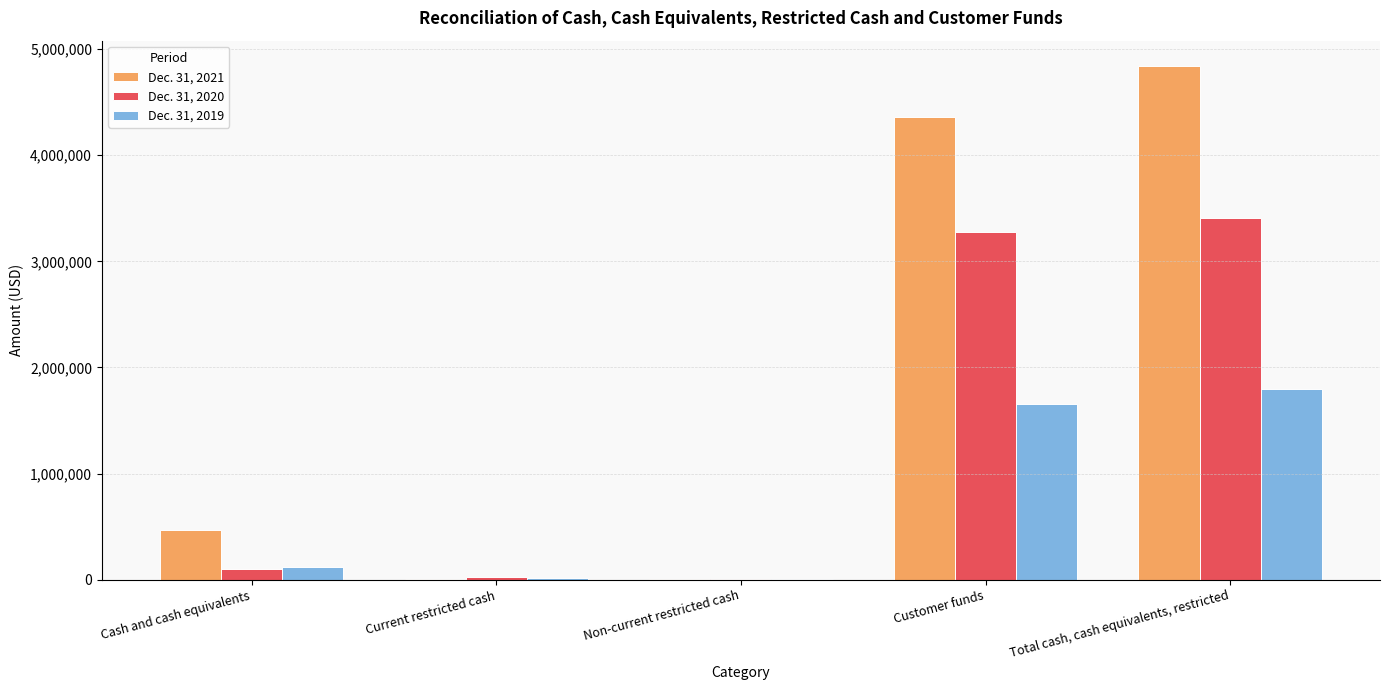

Which series has the largest total across all categories?

Dec. 31, 2021